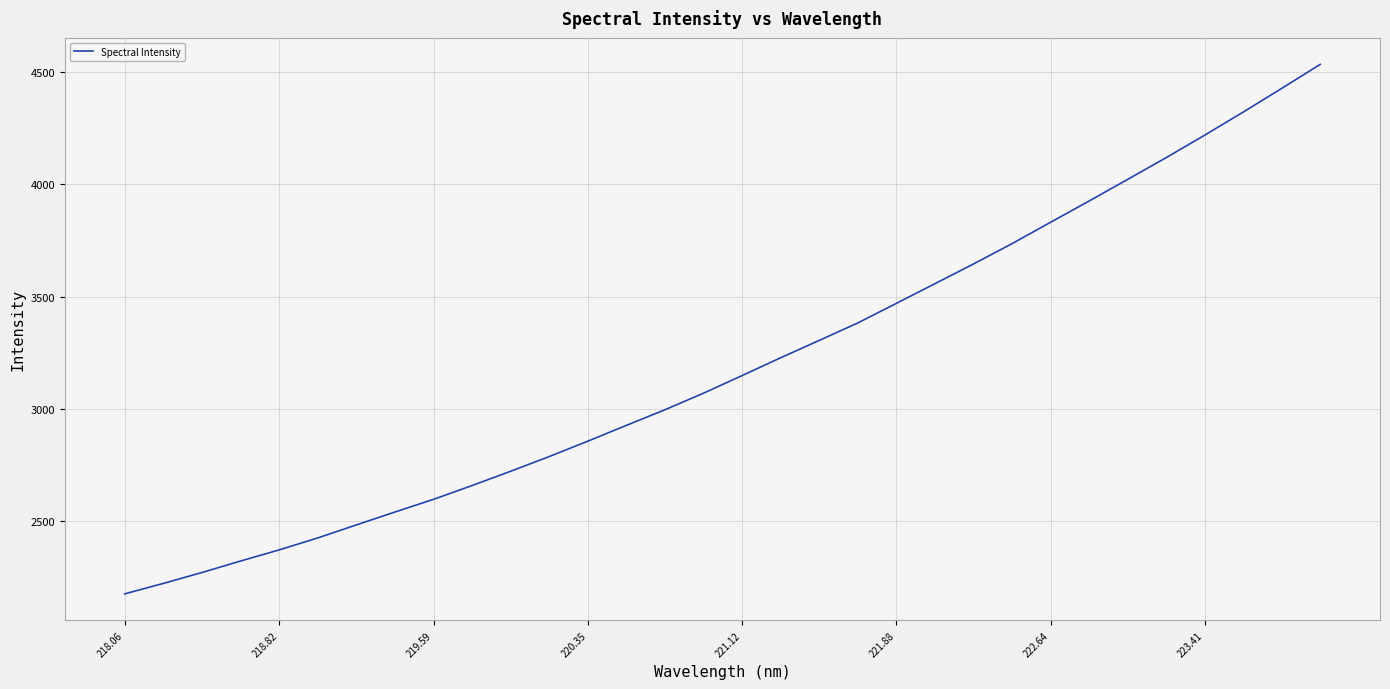

Reading left to right, list all the values displayed in this chart.

2174.8	2221.3	2269.9	2321.1	2370.7	2424.0	2482.1	2539.5	2596.1	2657.6	2721.2	2786.8	2855.3	2925.8	2995.5	3069.3	3147.7	3227.1	3304.4	3382.2	3469.5	3557.2	3644.9	3735.5	3830.9	3925.5	4022.0	4118.8	4219.0	4322.0	4427.5	4534.7